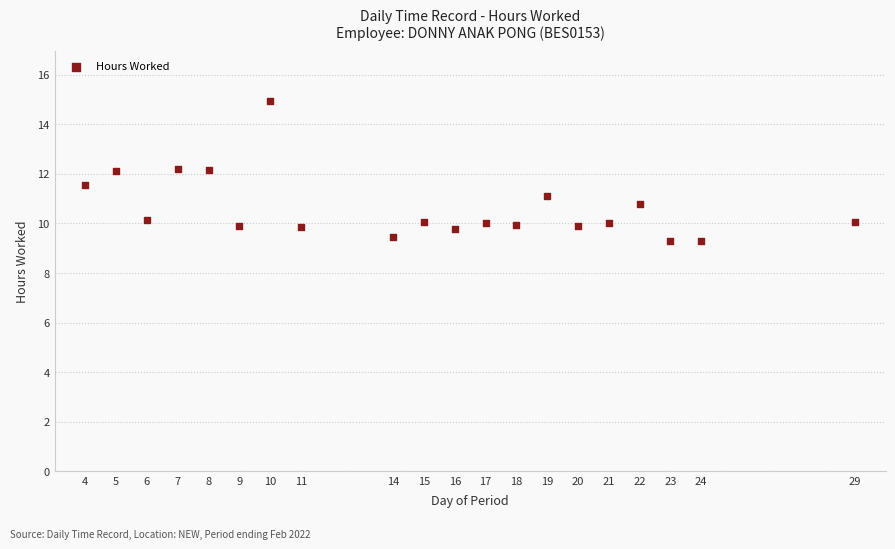

What is the range of X values (max minus min)?

25.0